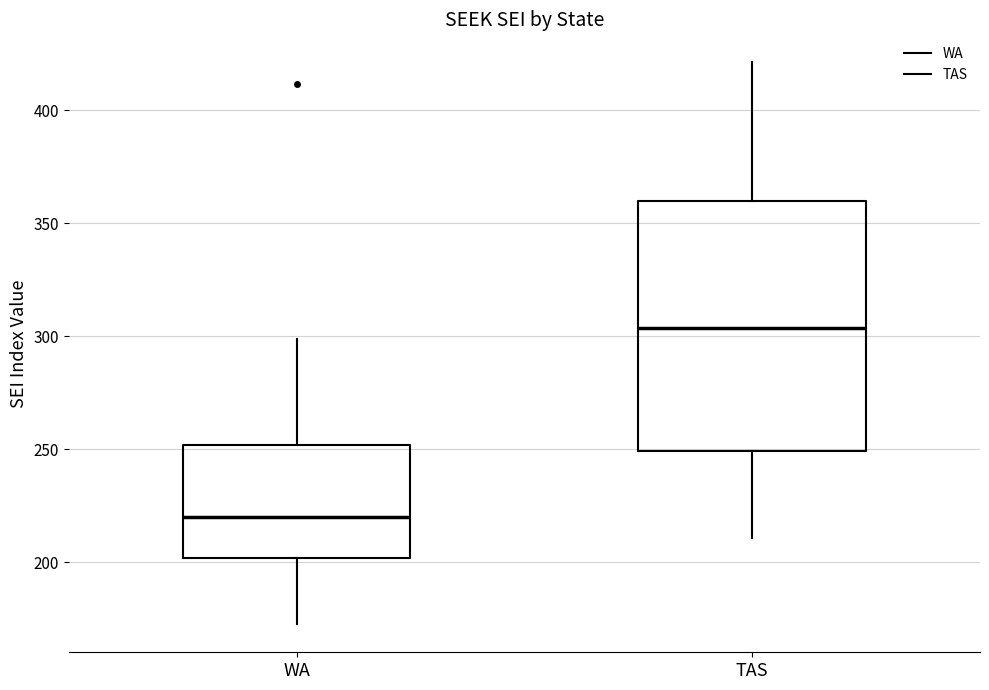

Which box has the lowest median line?

WA